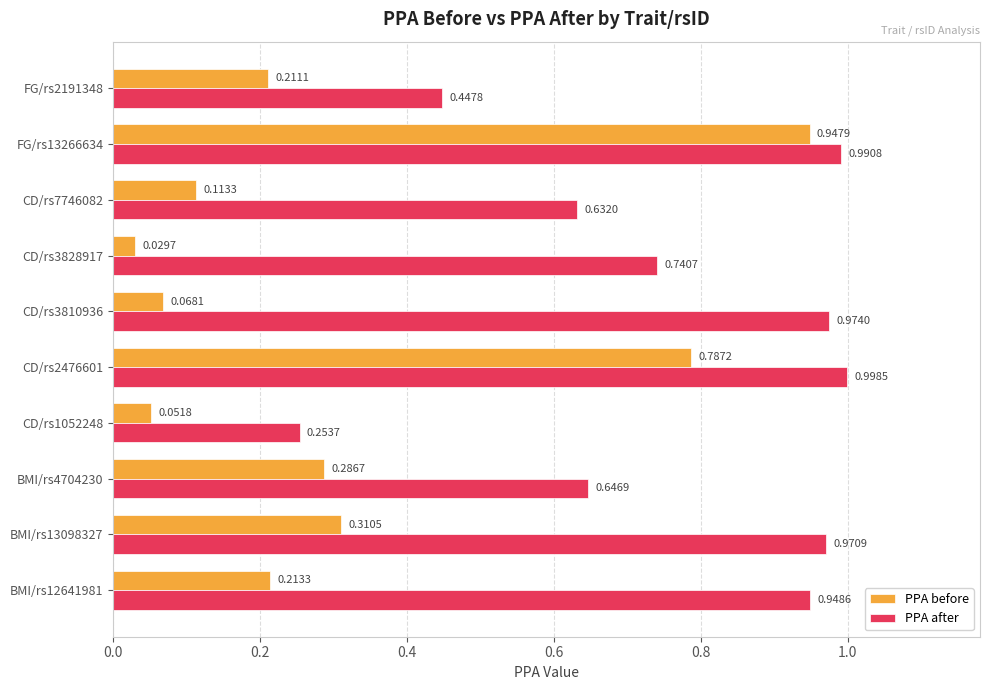

Which series has the largest total across all categories?

PPA after